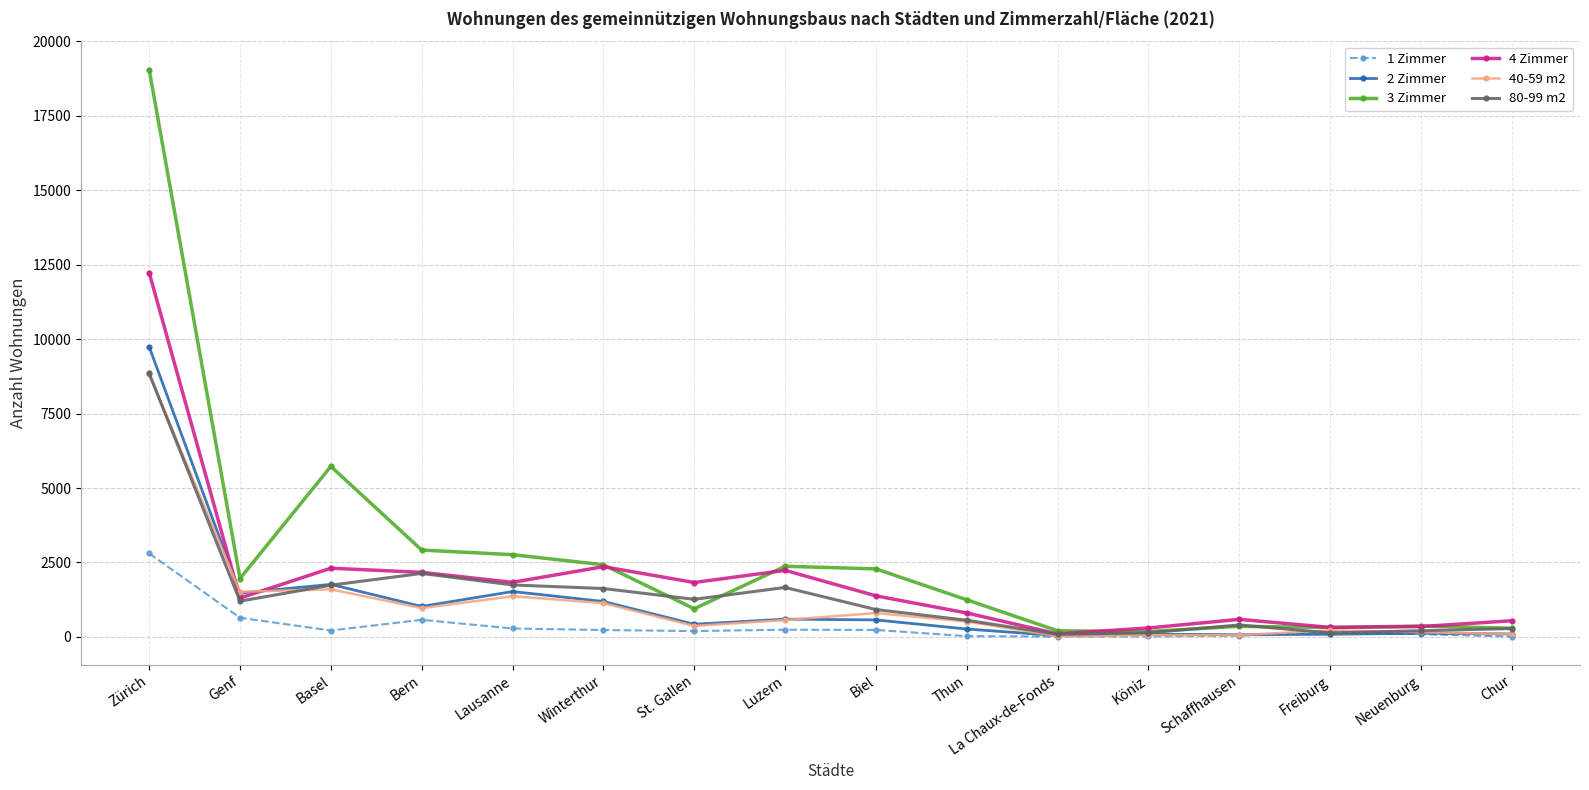

How many categories are shown in the chart?

16